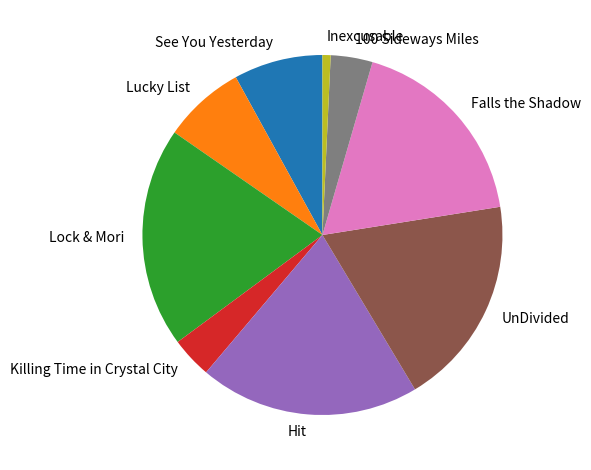

Which slice is the smallest?

Inexcusable